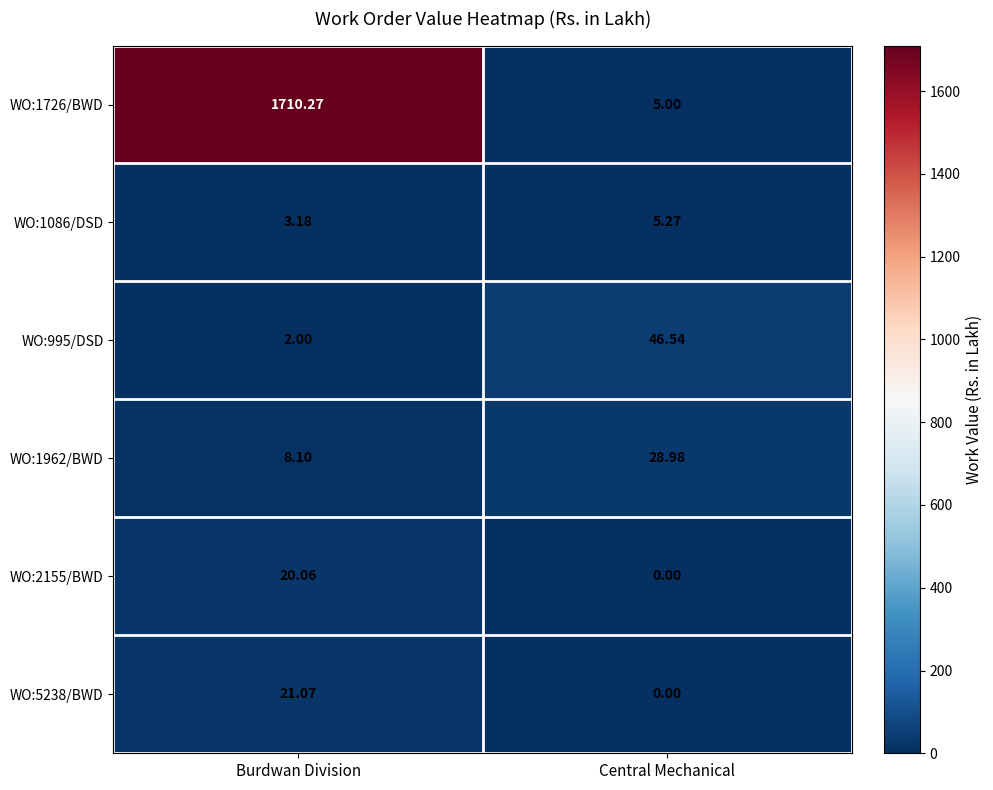

Between Burdwan Division and Central Mechanical, which series saw the biggest shift?

WO:1726/BWD